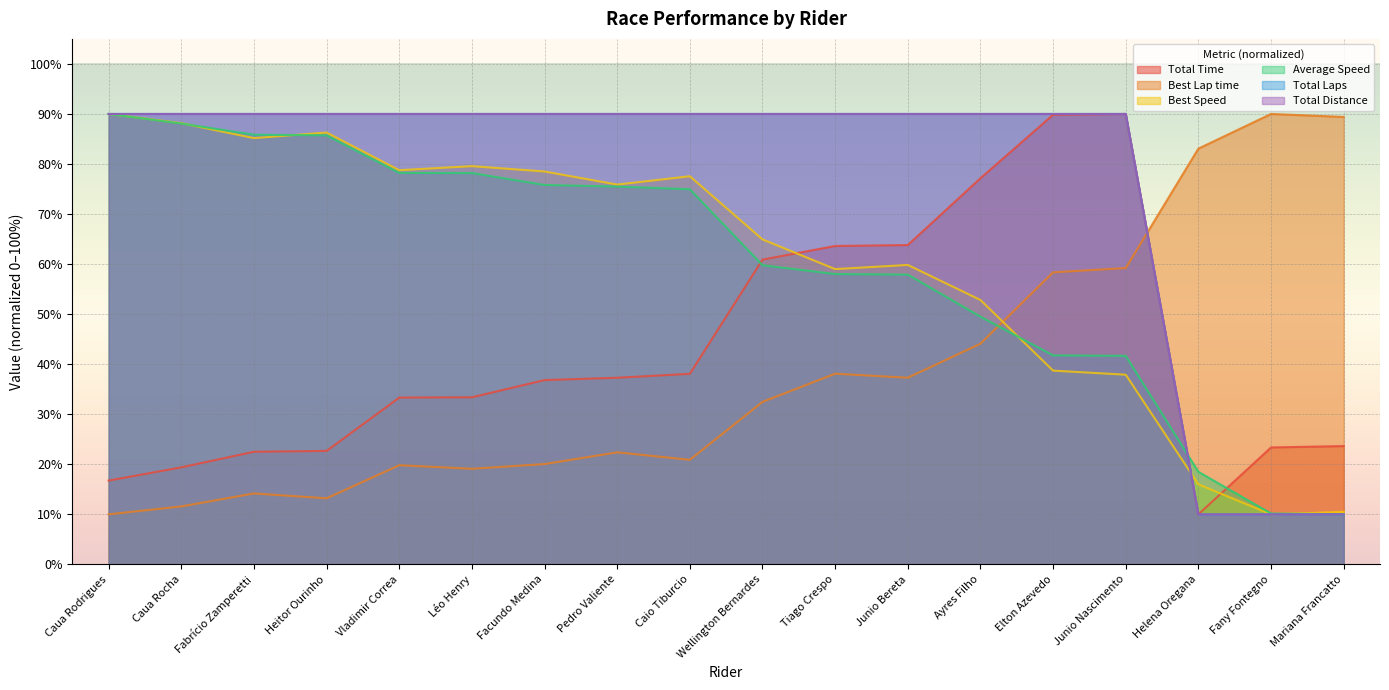

At how many categories does at least one series exceed 38?

18